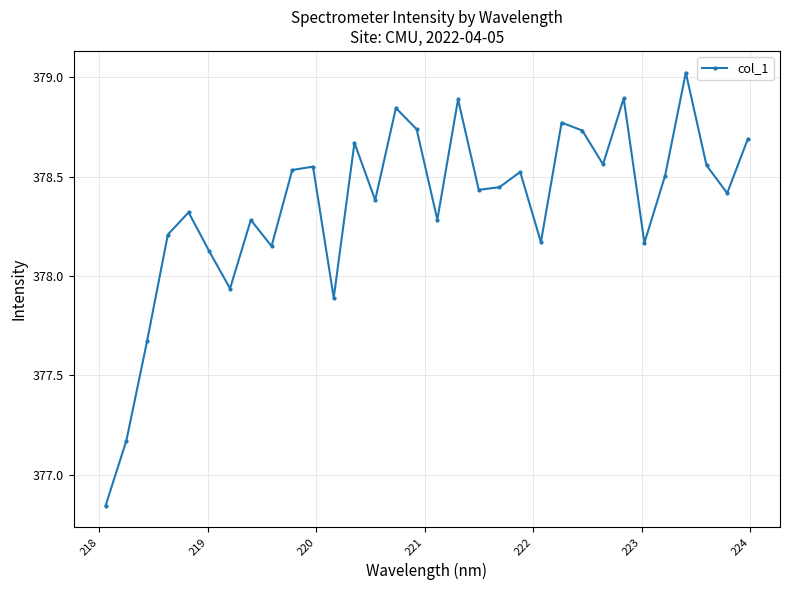

What is the difference between the maximum and minimum values?

2.2